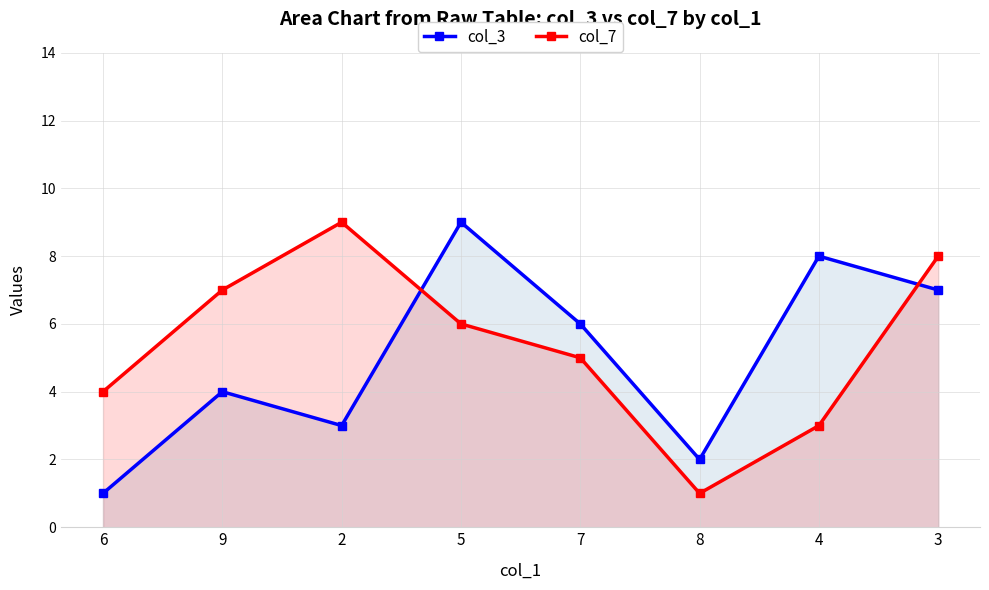

Count the col_7 values in the range 4 to 8.

5